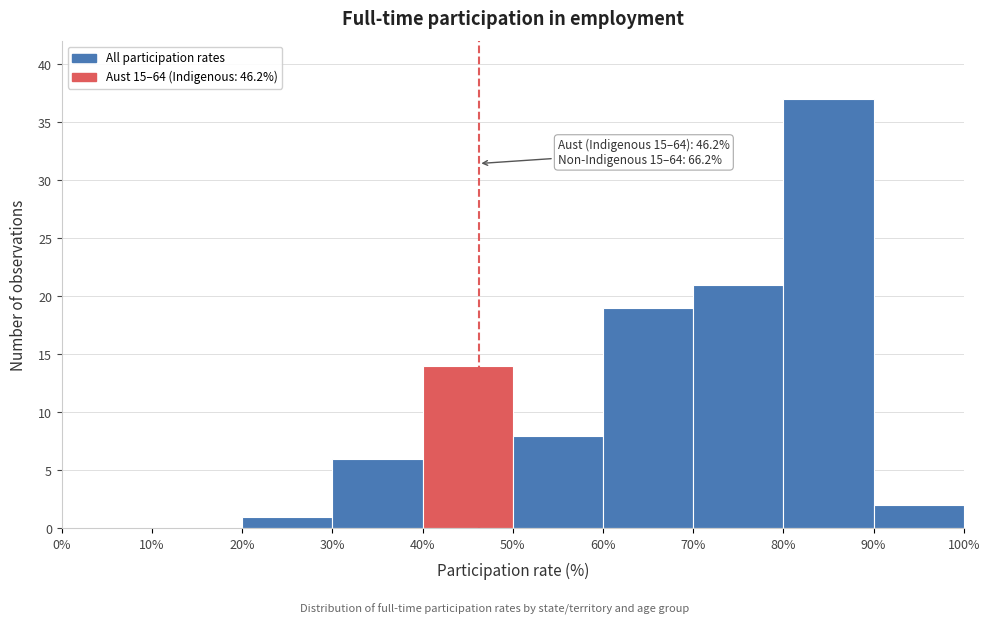

Over which range of the x-axis is the bar tallest?

80% to 90%